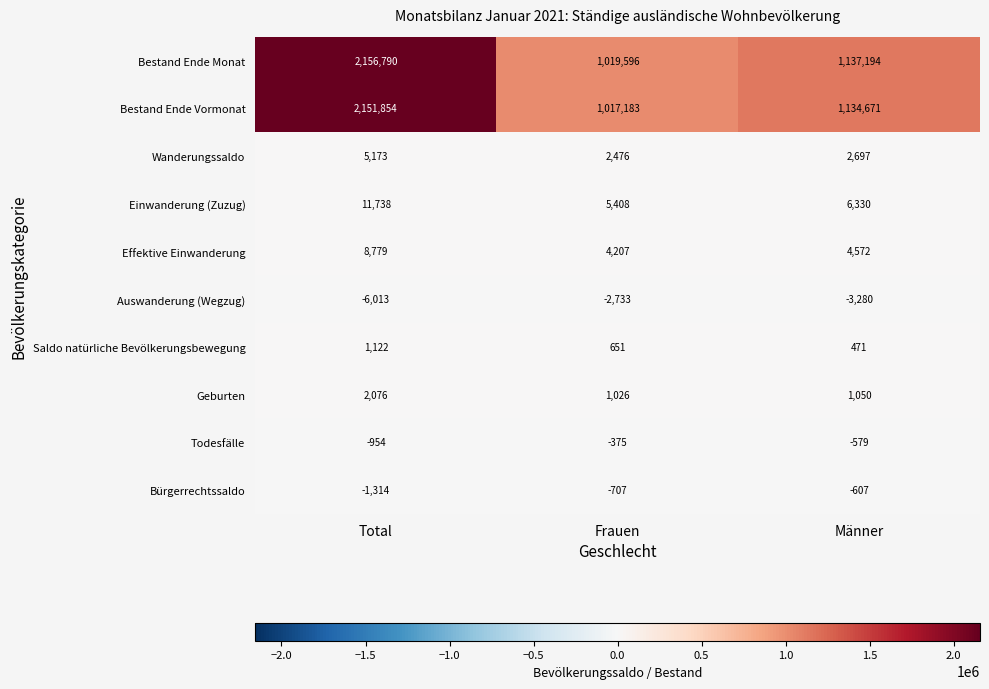

Read the Geburten value at Frauen.

1026